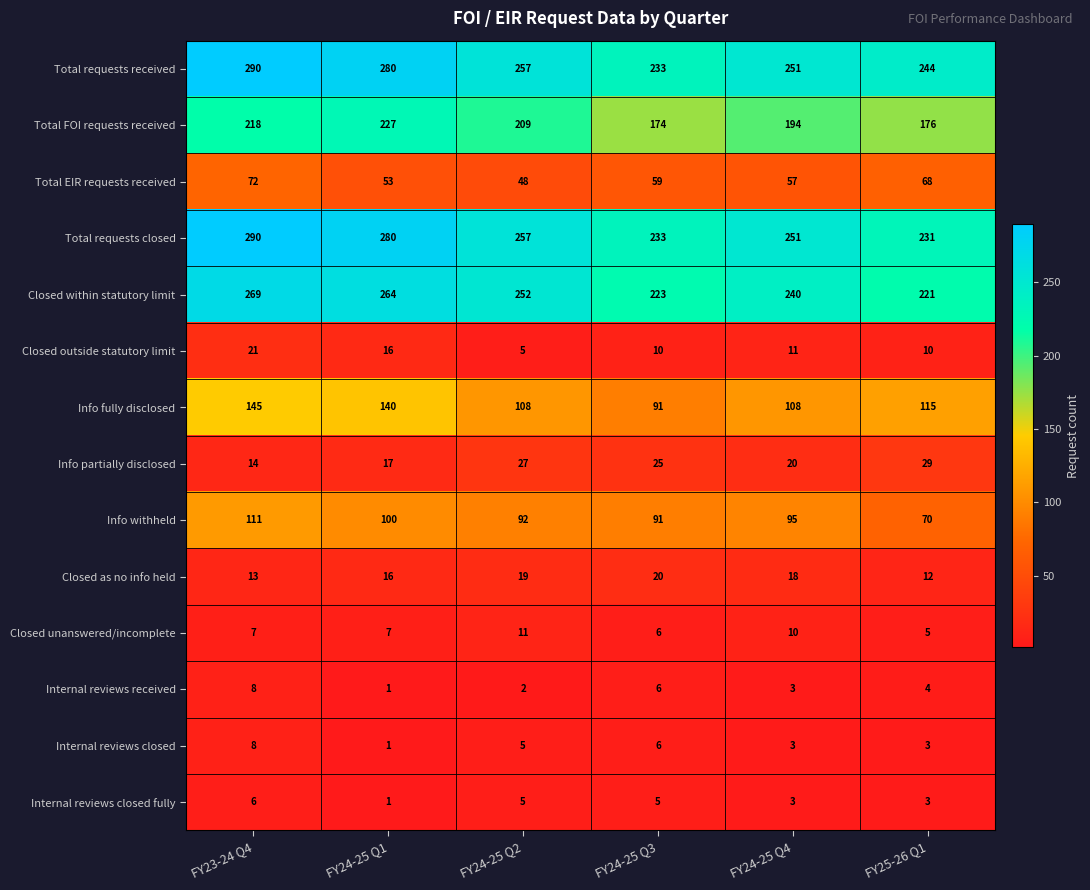

What is the maximum value shown in the chart?

290